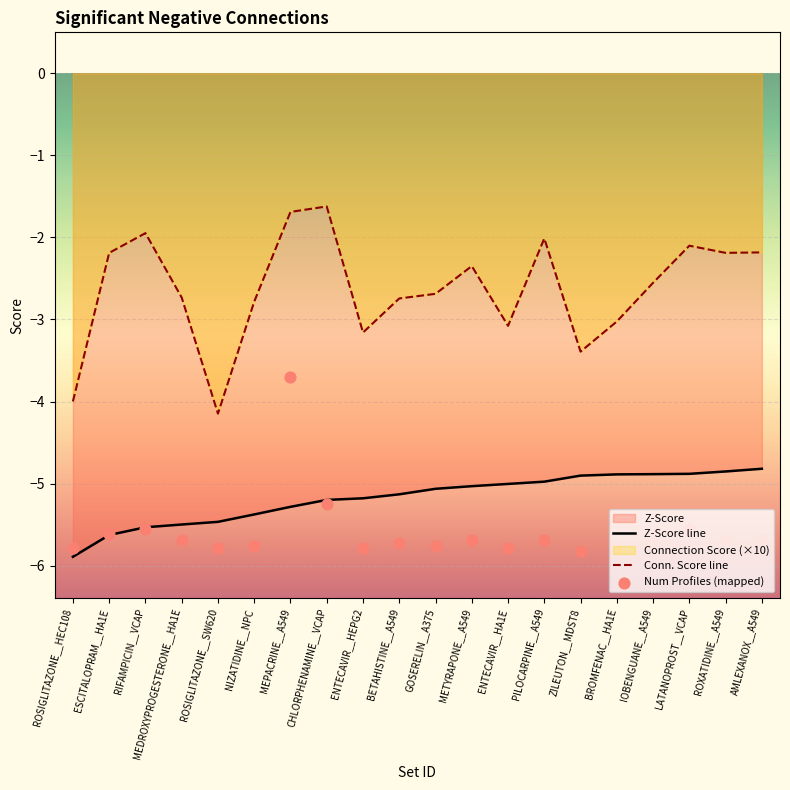

Which series contains the lowest Y value?

Z-Score